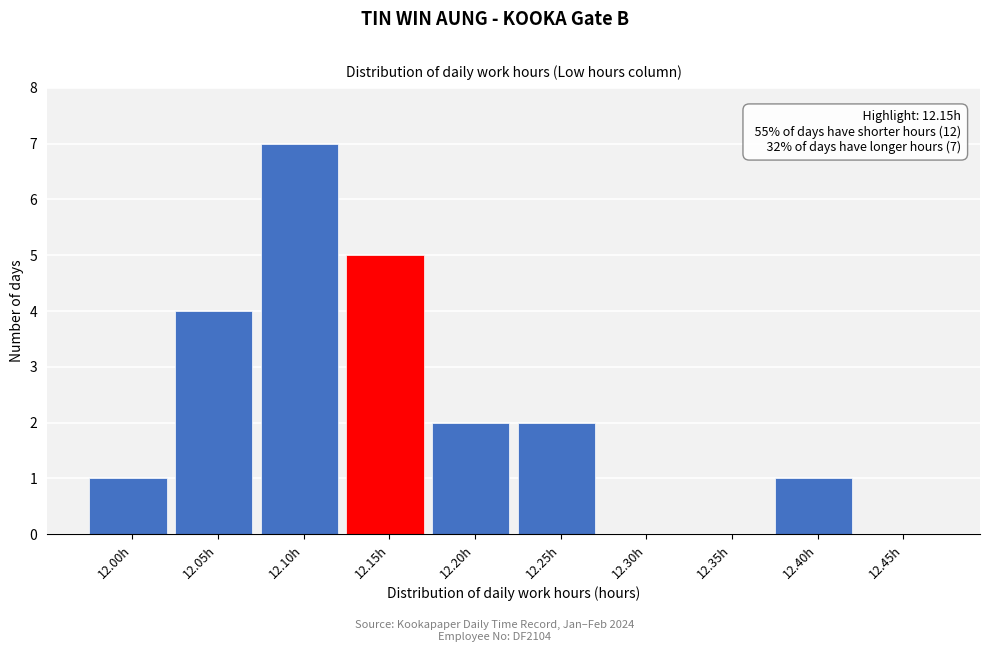

Reading left to right, list all the values displayed in this chart.

12.00h=1	12.05h=4	12.10h=7	12.15h=5	12.20h=2	12.25h=2	12.30h=0	12.35h=0	12.40h=1	12.45h=0